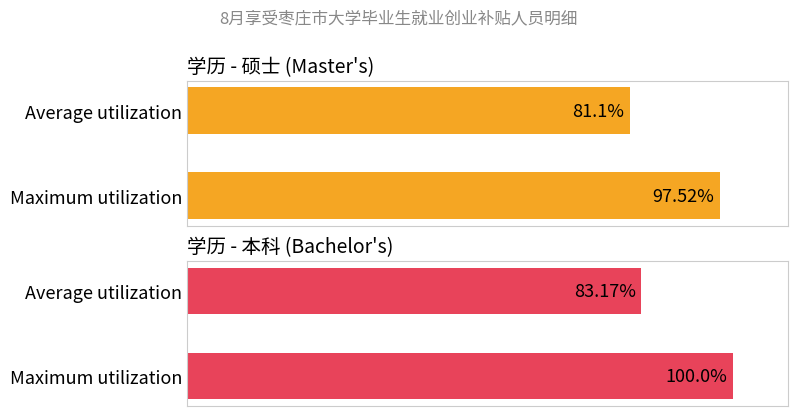

List the series in order of their overall mean, highest first.

学历 - 本科 (Bachelor's), 学历 - 硕士 (Master's)